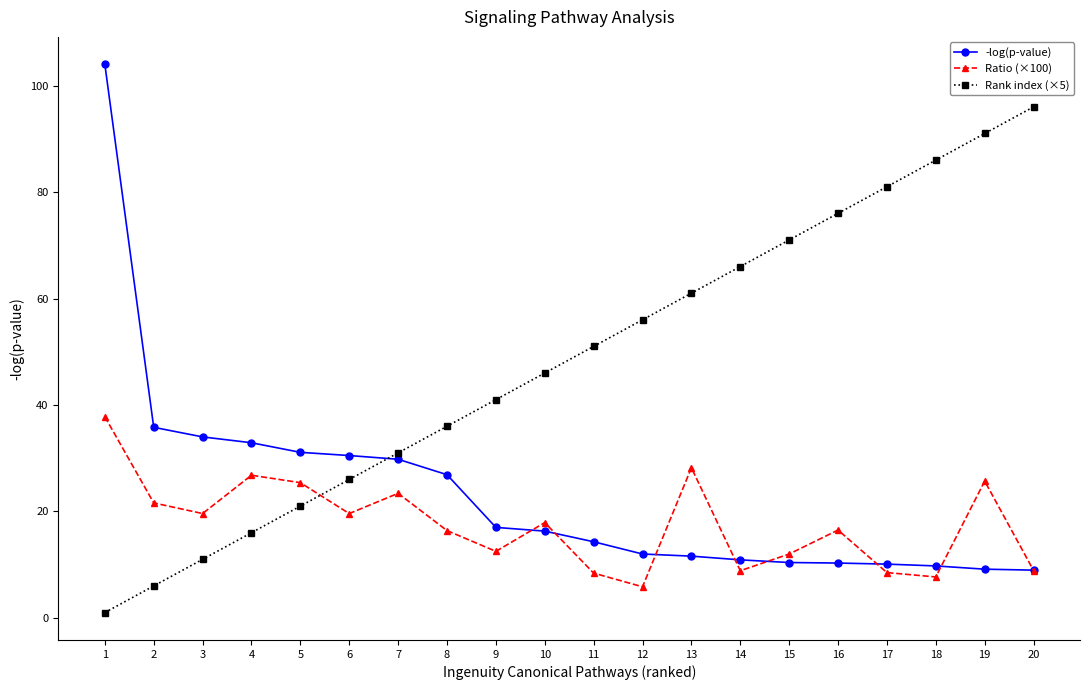

What is the difference between the Ratio (×100) values at 6 and 13?

8.6